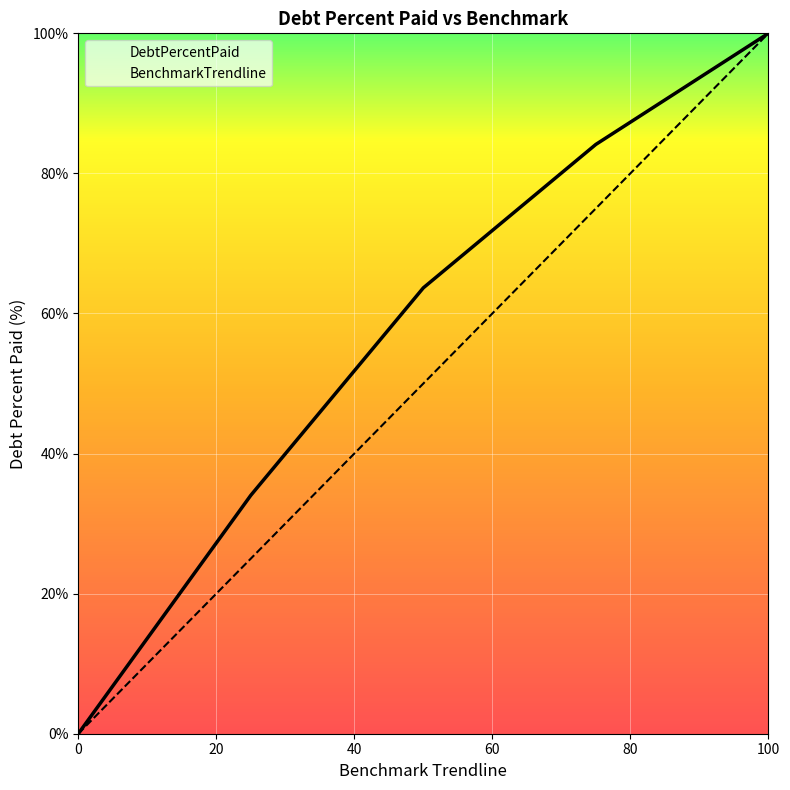

What are all the series names shown in the legend?

DebtPercentPaid, BenchmarkTrendline